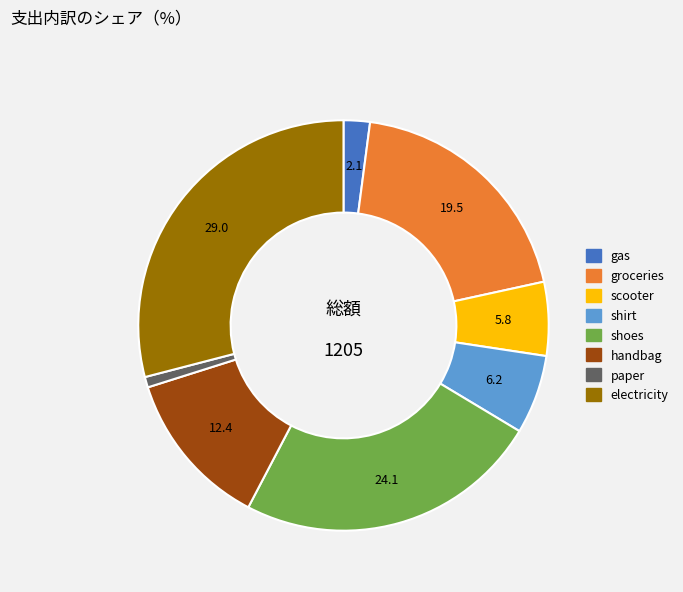

What is the largest slice in the pie chart?

electricity